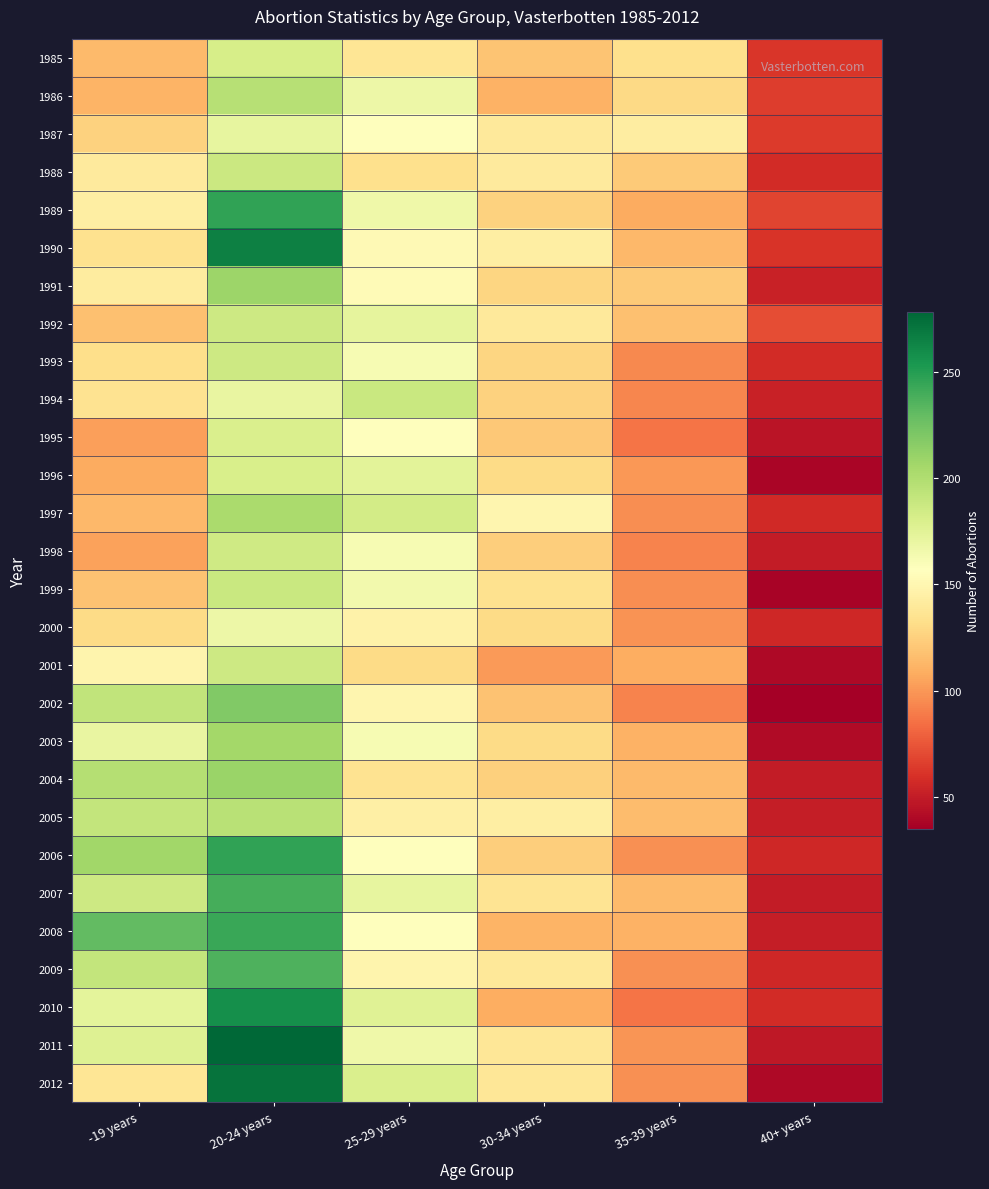

Between 30-34 years and 25-29 years, which is larger?

25-29 years